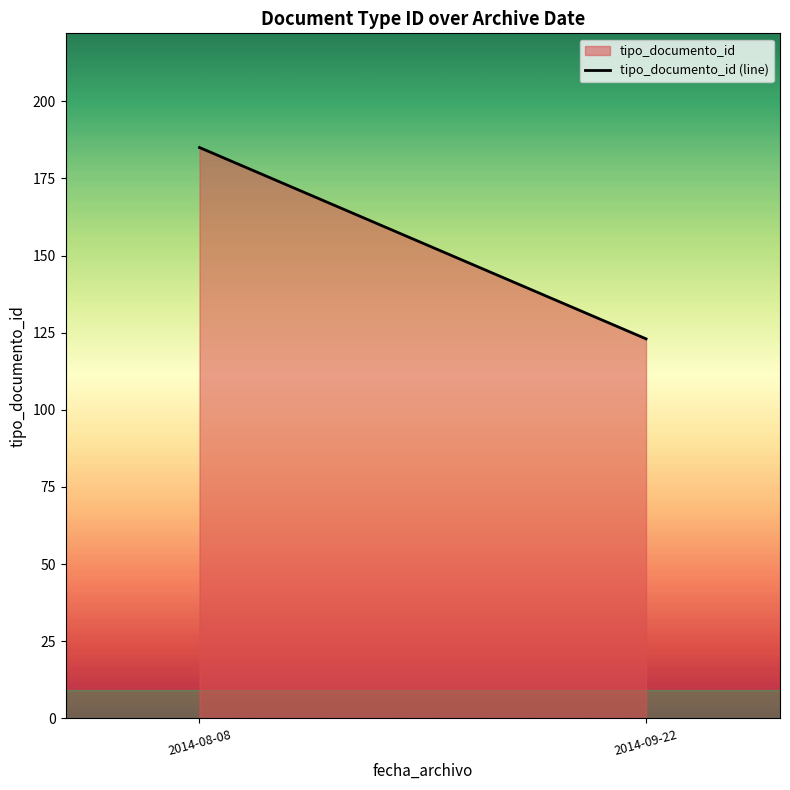

What is the label of the 2nd point from the left?

2014-09-22